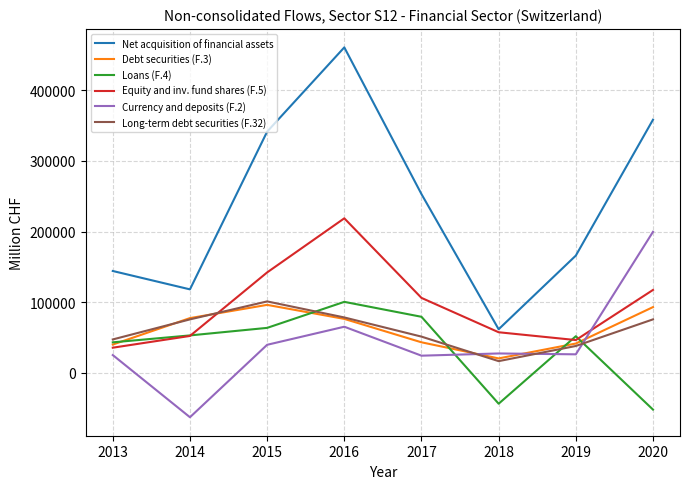

Which series ends up on top after the final intersection of Long-term debt securities (F.32) and Equity and inv. fund shares (F.5)?

Equity and inv. fund shares (F.5)